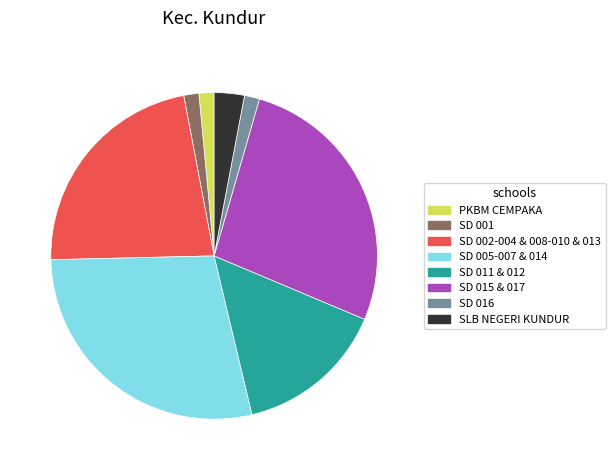

Is there a majority slice in this chart?

No